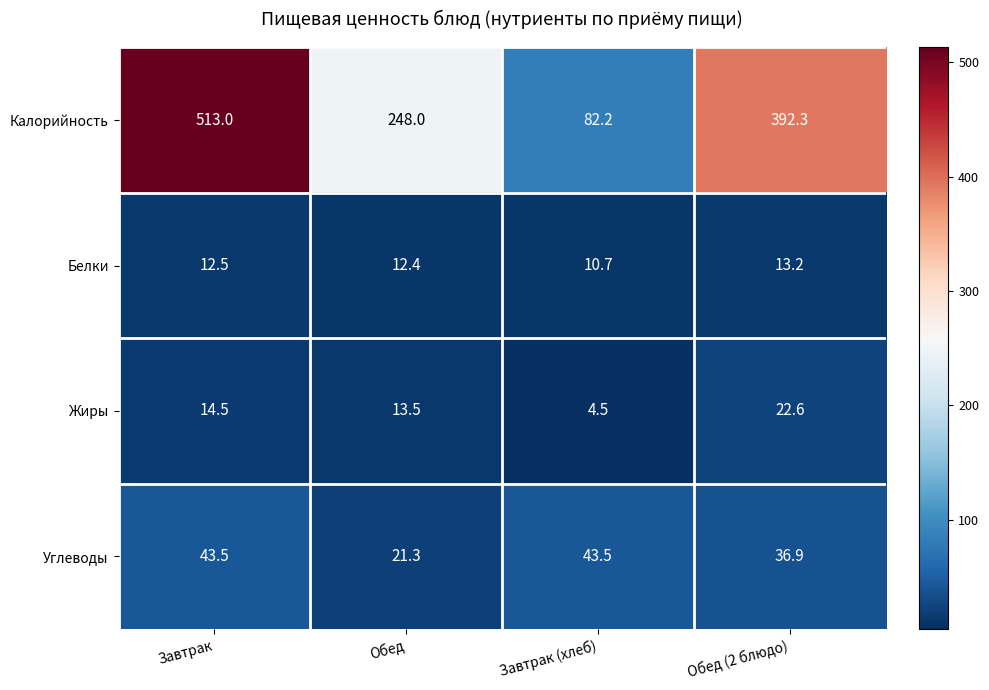

What is the sum of all Калорийность values?

1235.5